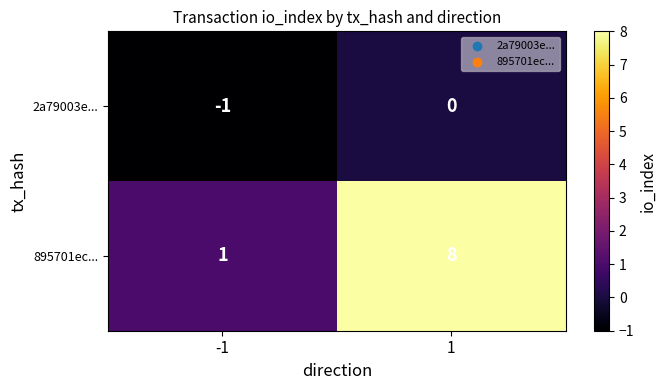

What is the highest value of the 895701ec... series?

8